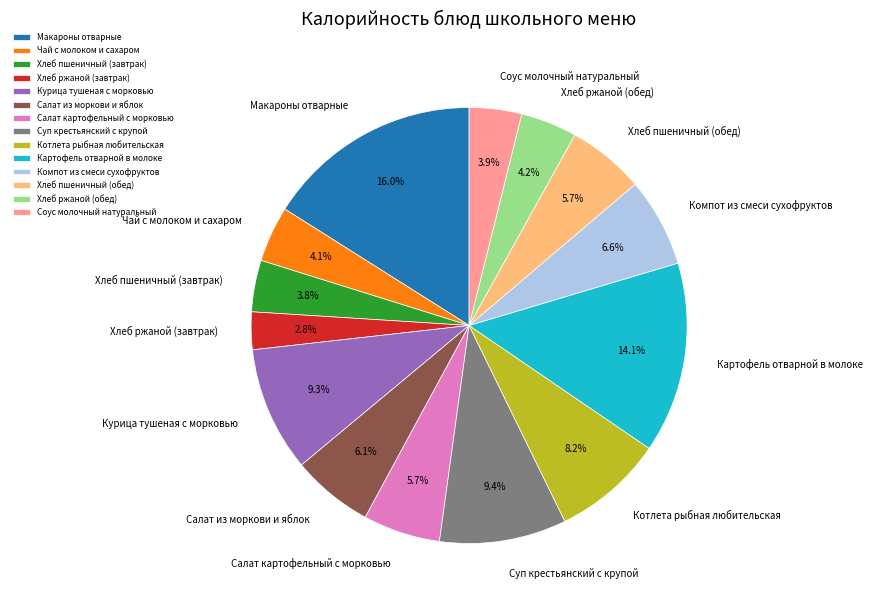

Does any single category account for the majority?

No